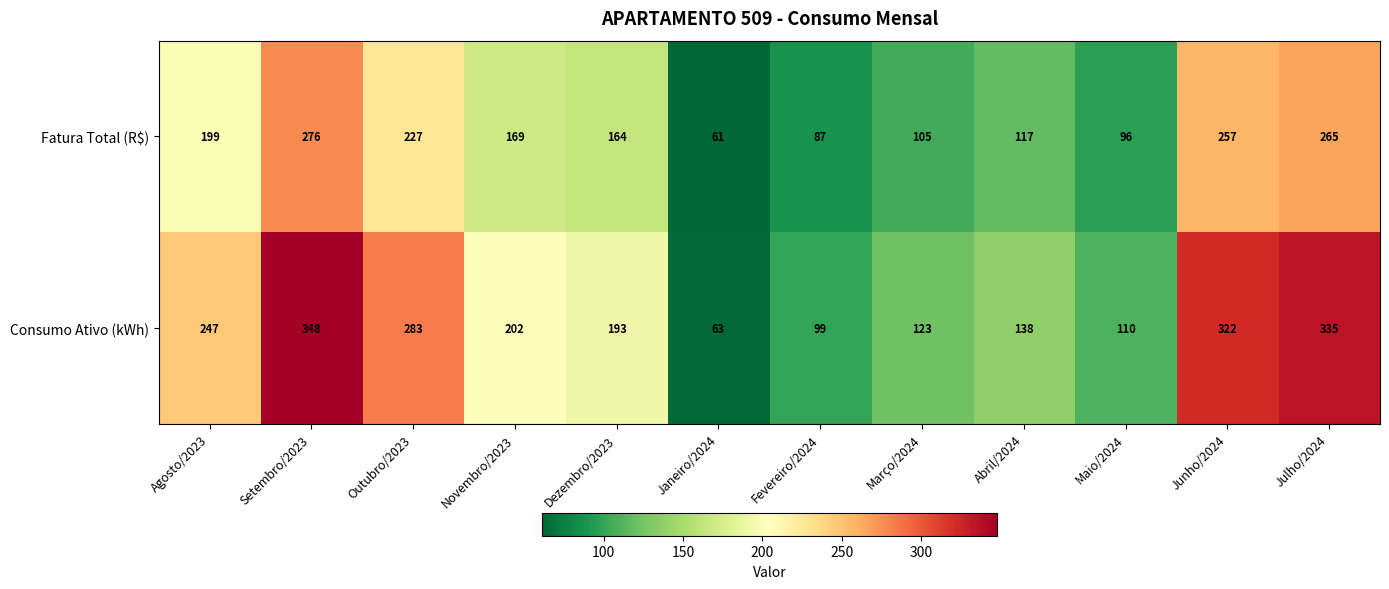

What is the highest value of the Consumo Ativo (kWh) series?

348